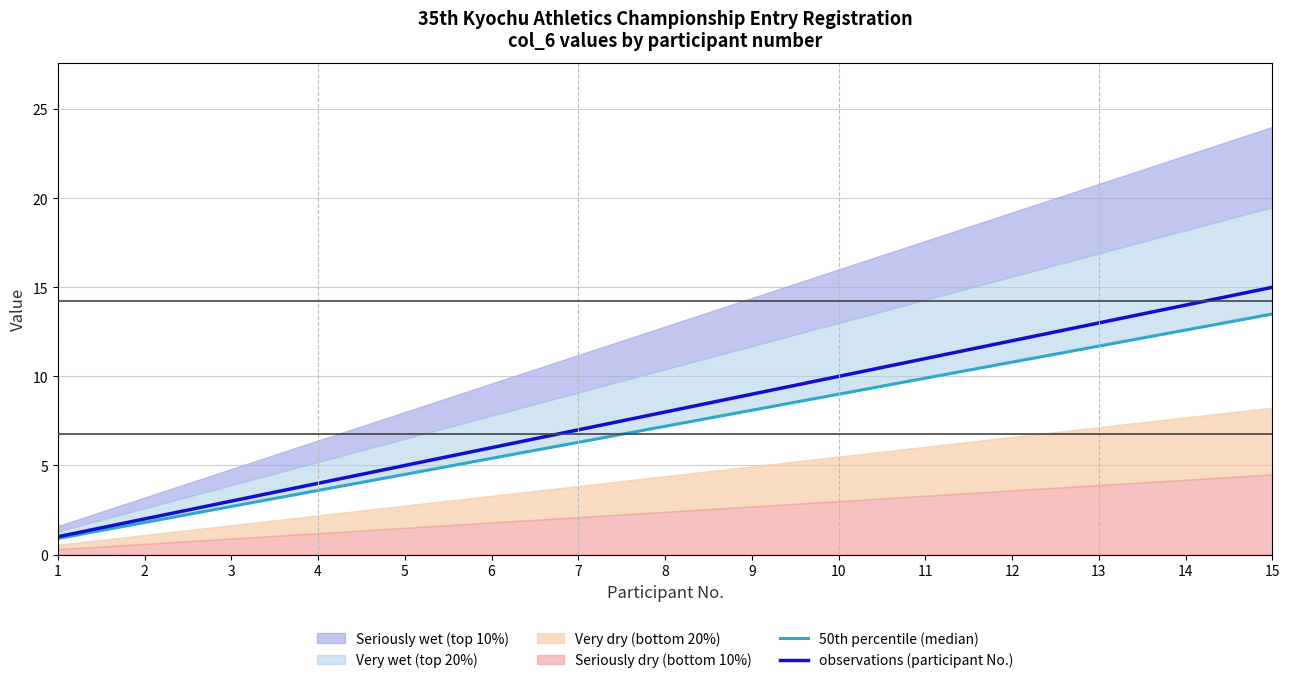

Reading left to right, extract all data points from this chart.

50th percentile (median): 0.9	1.8	2.7	3.6	4.5	5.4	6.3	7.2	8.1	9.0	9.9	10.8	11.7	12.6	13.5
observations (participant No.): 1.0	2.0	3.0	4.0	5.0	6.0	7.0	8.0	9.0	10.0	11.0	12.0	13.0	14.0	15.0